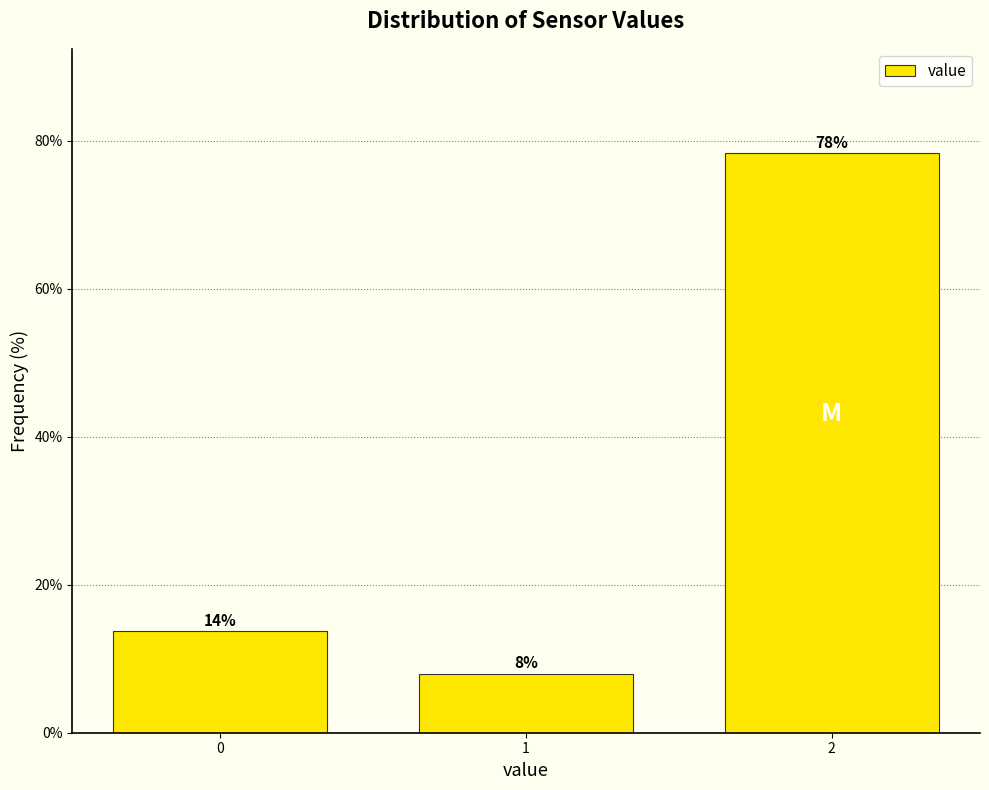

What is the maximum value shown in the chart?

78.3